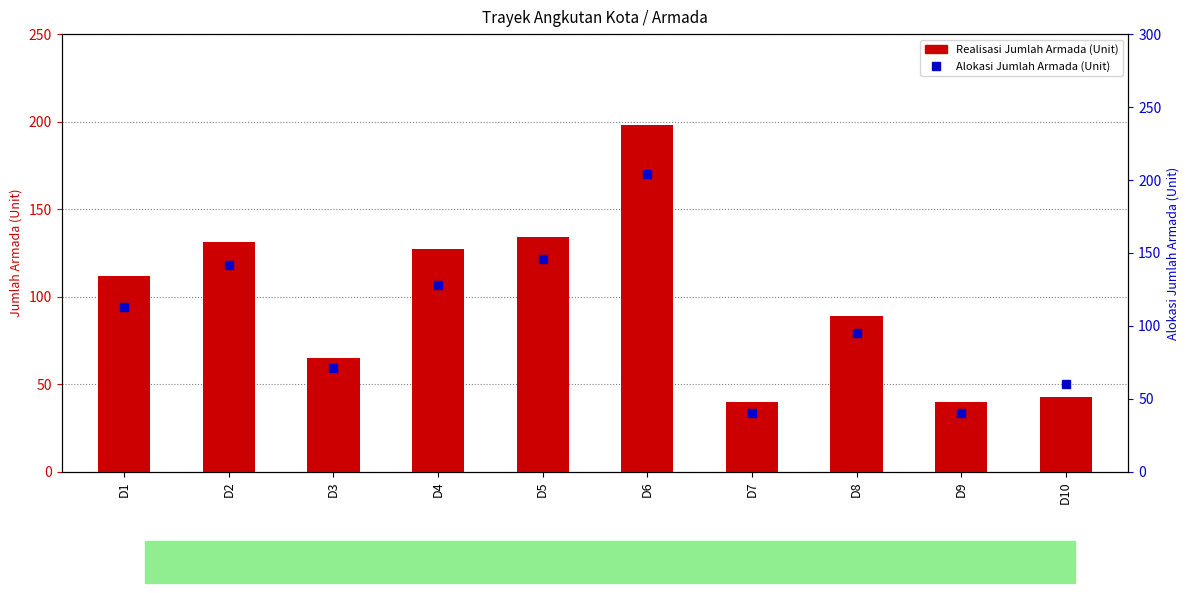

Reading left to right, list all the values displayed in this chart.

Realisasi Jumlah Armada (Unit): D1=112	D2=131	D3=65	D4=127	D5=134	D6=198	D7=40	D8=89	D9=40	D10=43
Alokasi Jumlah Armada (Unit): D1=113	D2=142	D3=71	D4=128	D5=146	D6=204	D7=40	D8=95	D9=40	D10=60